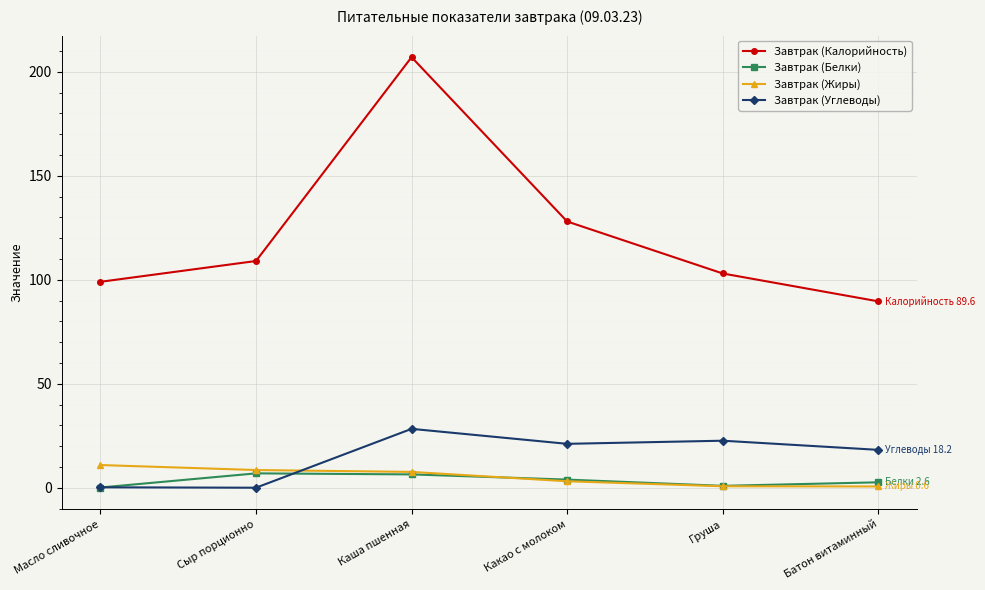

Is it true that Завтрак (Жиры) equals 0.7 at Груша?

True